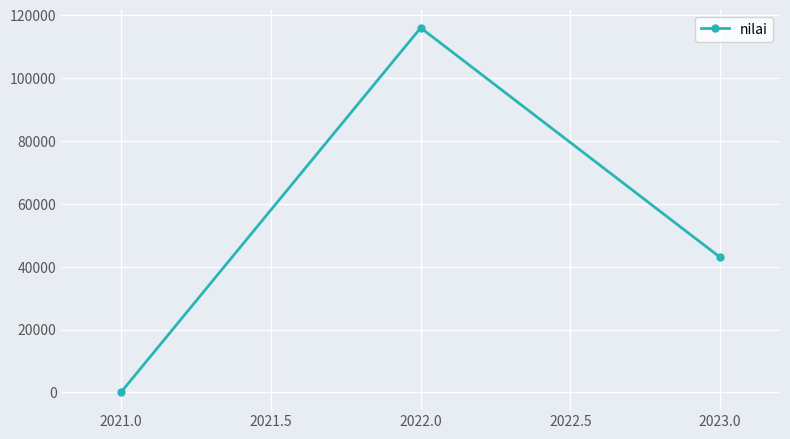

How many series are shown in this chart?

1